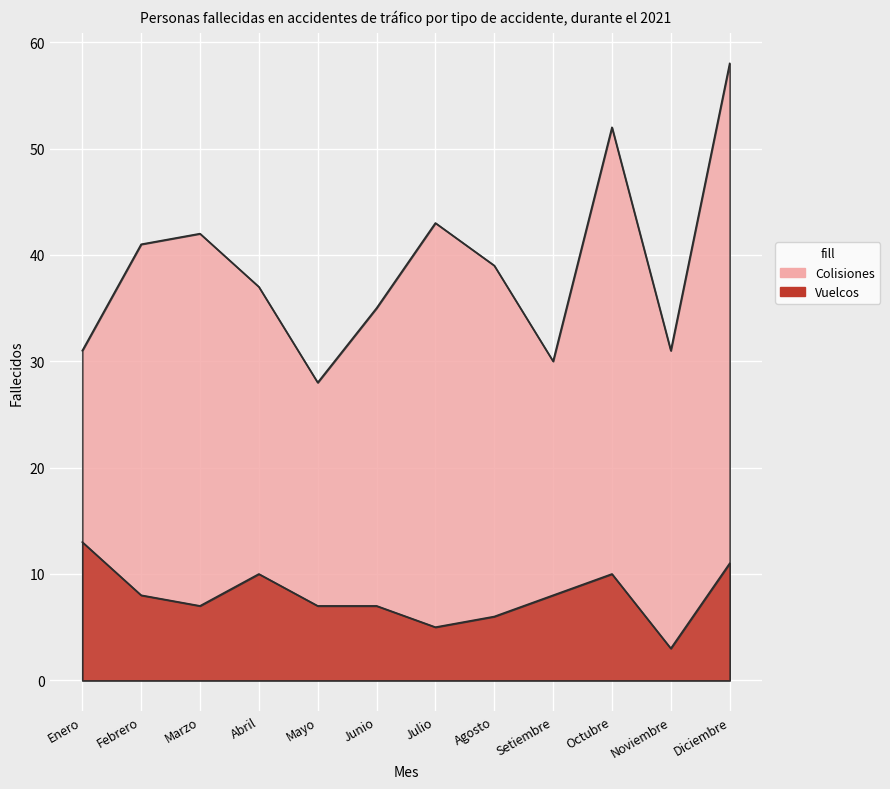

What is the greatest value displayed?

58